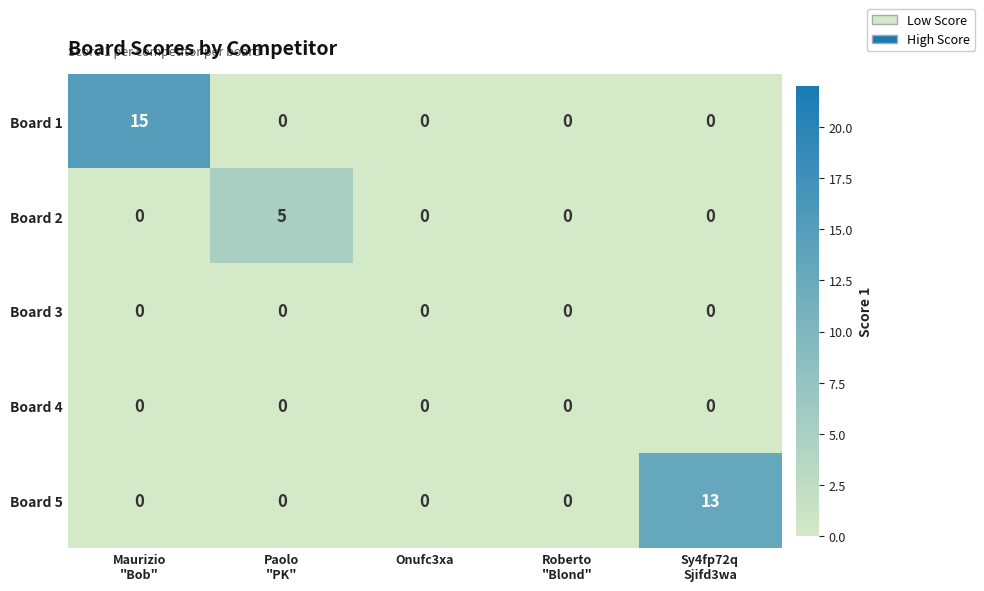

What is the maximum value shown in the chart?

15